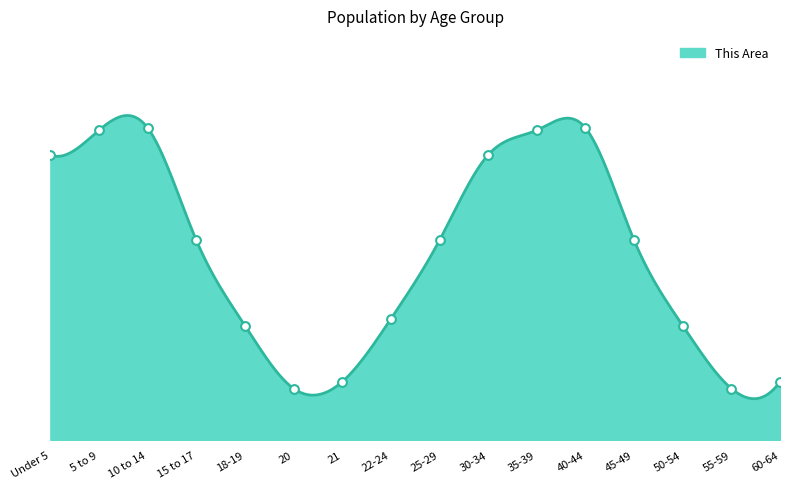

Approximately how many times larger is the value at 30-34 compared to Under 5?

1.0